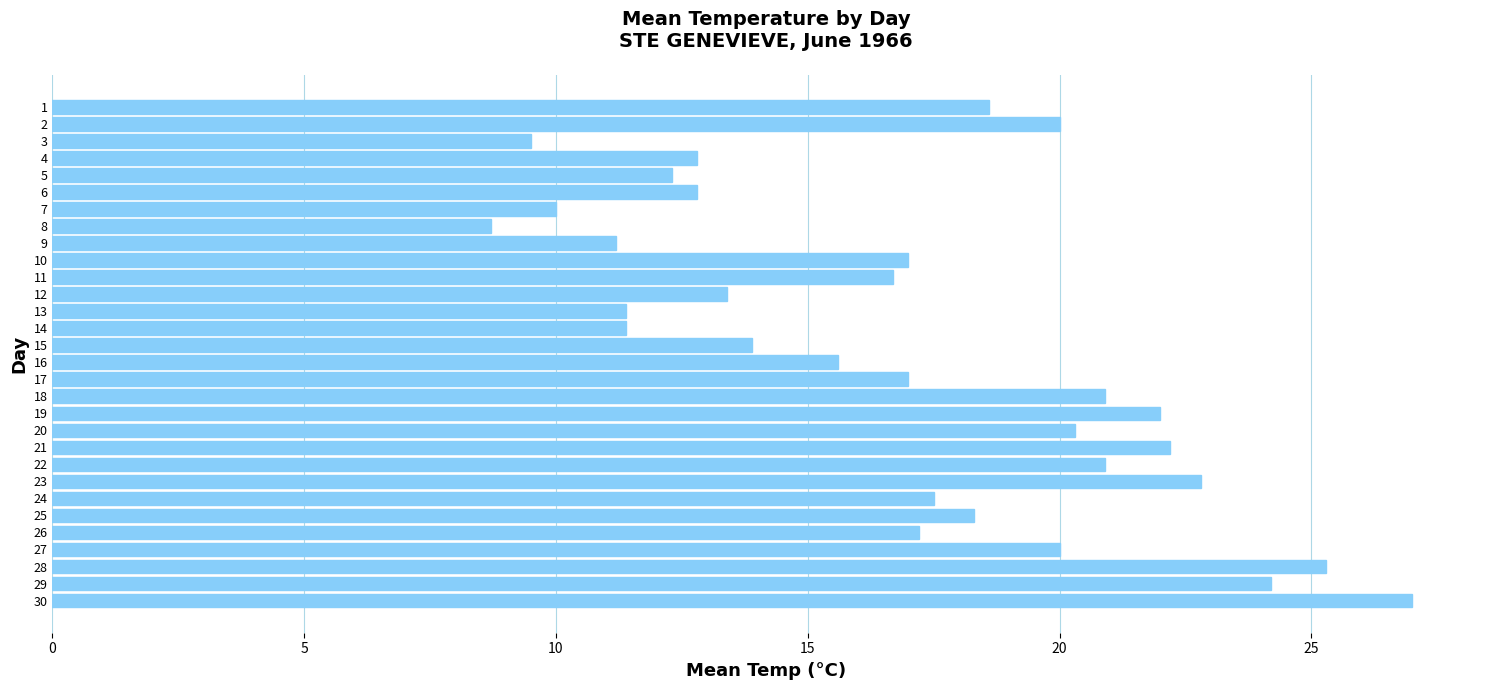

At which category does the chart reach its peak across all series?

30